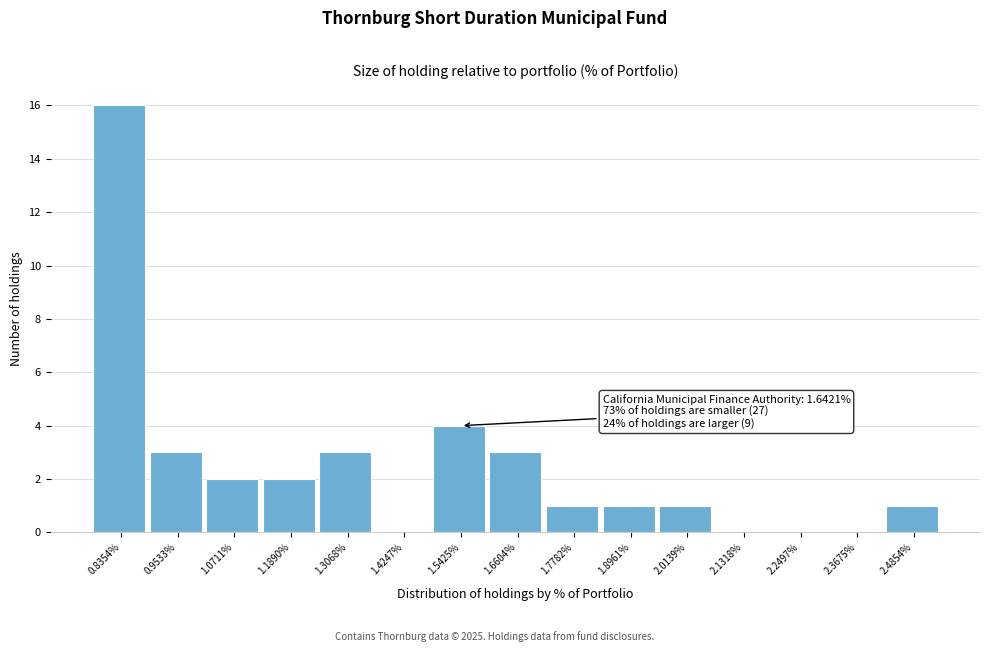

Reading left to right, list all the values displayed in this chart.

0.8354%=16	0.9533%=3	1.0711%=2	1.1890%=2	1.3068%=3	1.4247%=0	1.5425%=4	1.6604%=3	1.7782%=1	1.8961%=1	2.0139%=1	2.1318%=0	2.2497%=0	2.3675%=0	2.4854%=1